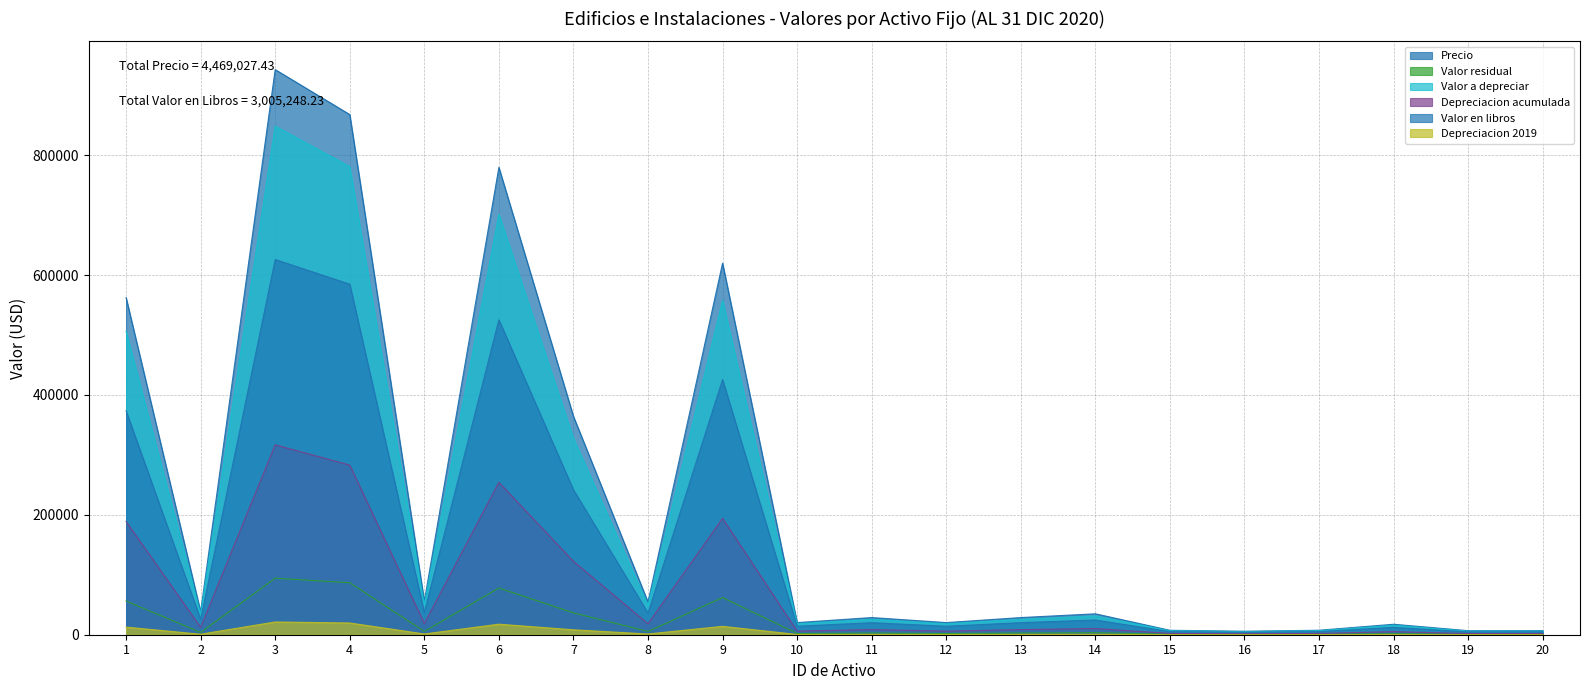

True or false: Precio has a value of 240239.9 at 1.

False